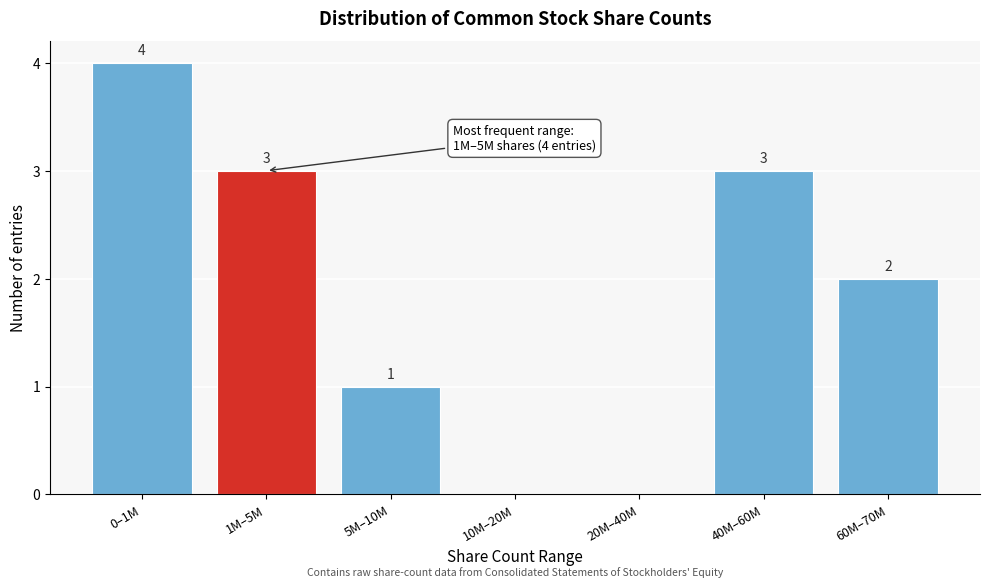

Reading left to right, extract all data points from this chart.

0–1M=4	1M–5M=3	5M–10M=1	10M–20M=0	20M–40M=0	40M–60M=3	60M–70M=2